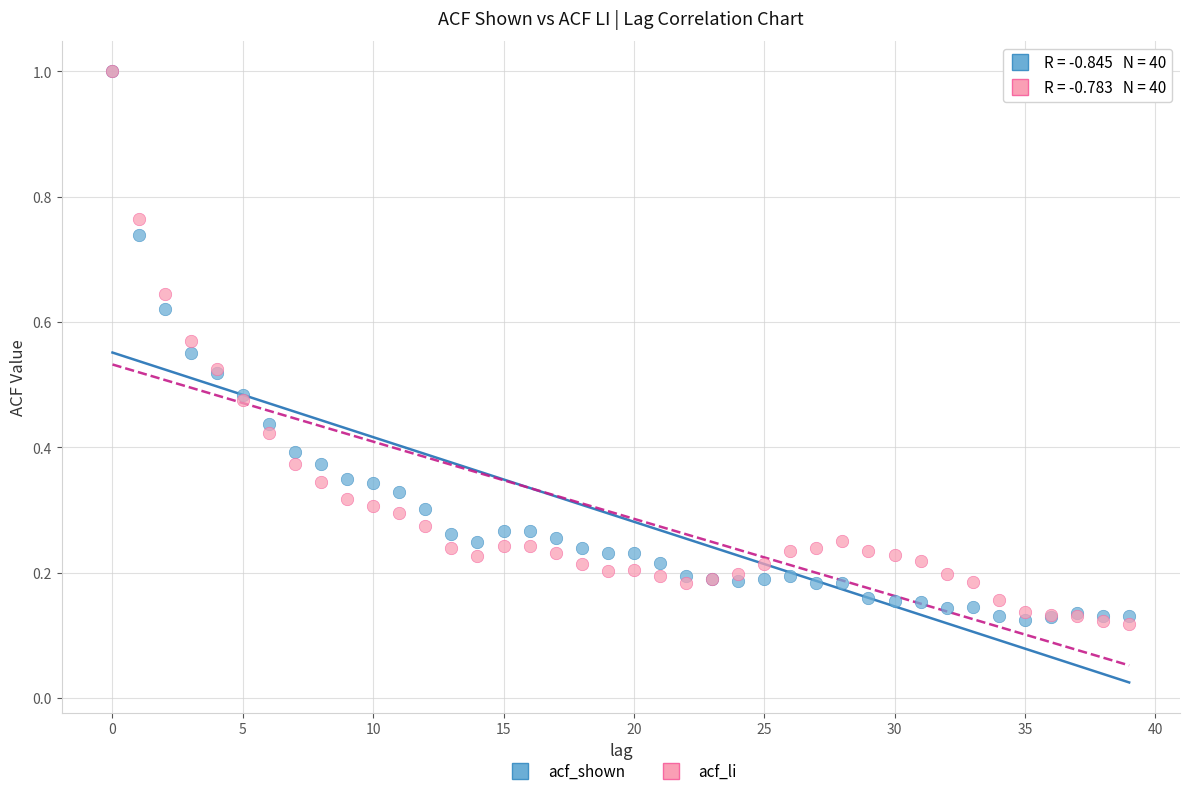

What are all the series names shown in the legend?

acf_shown, acf_li